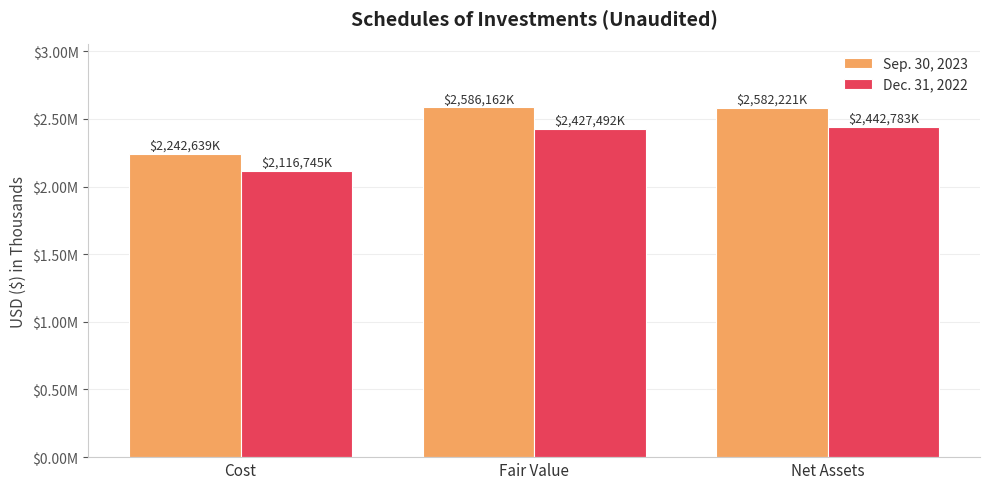

Are the bars horizontal?

No